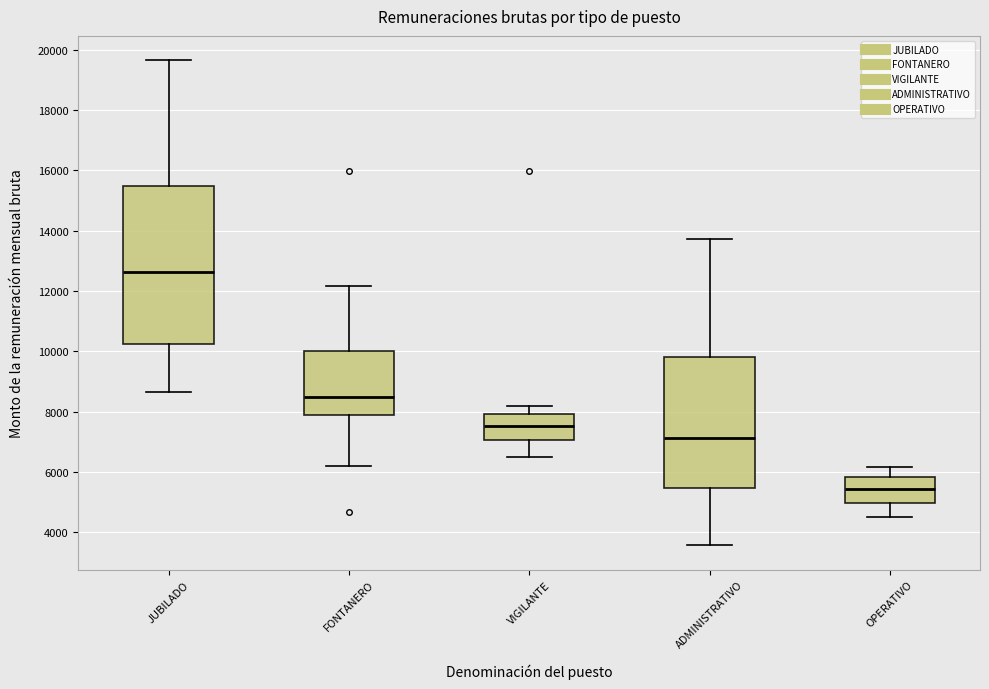

Which box's median line is the highest?

JUBILADO